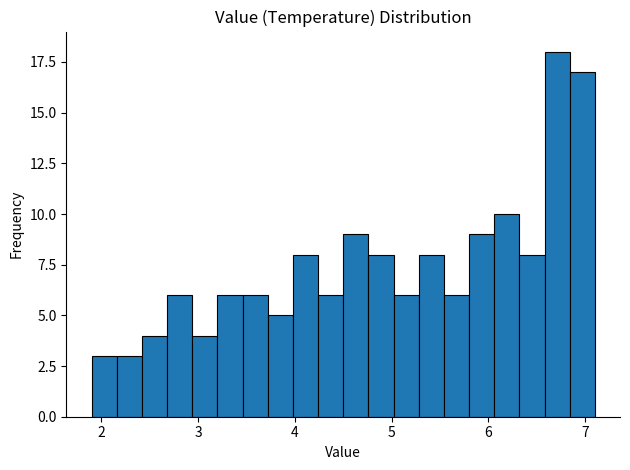

Read against the x-axis, roughly where is the centre of the tallest bar?

6.7